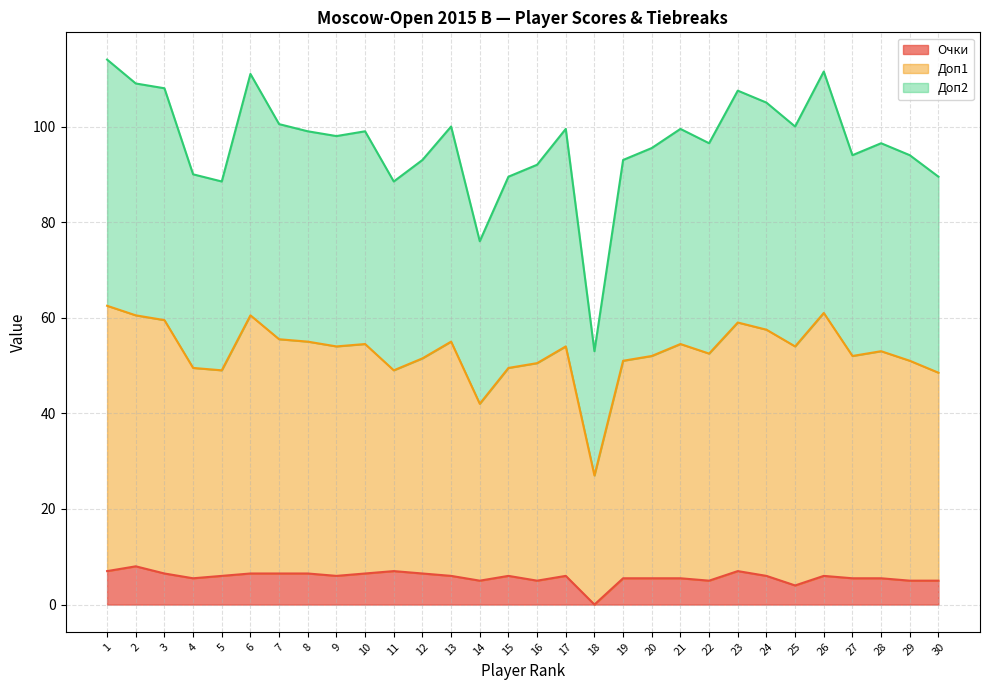

Which series has the largest range (max minus min)?

Доп1